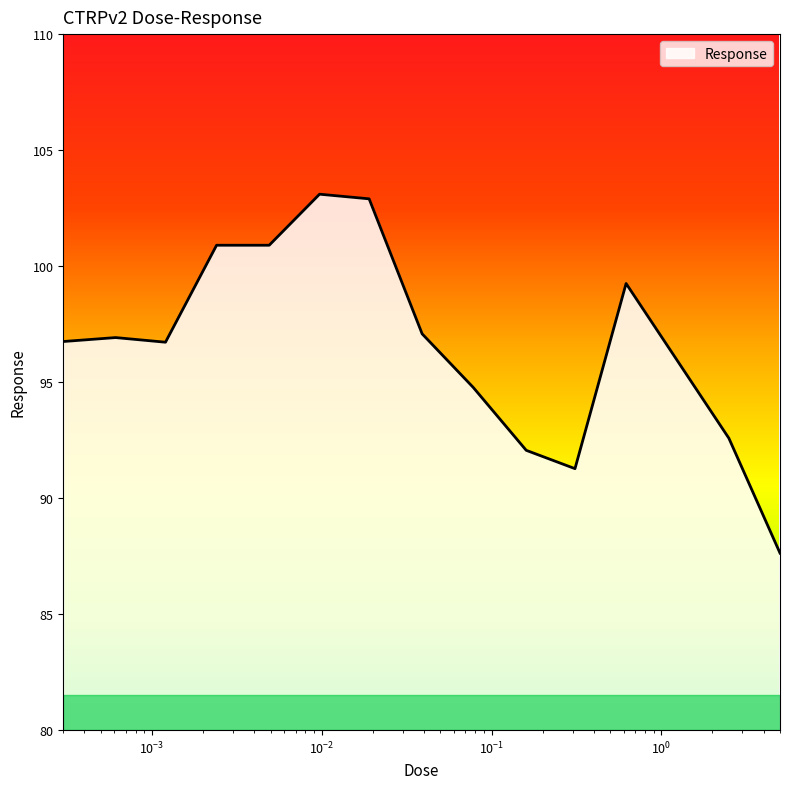

What is the minimum value shown in the chart?

87.6